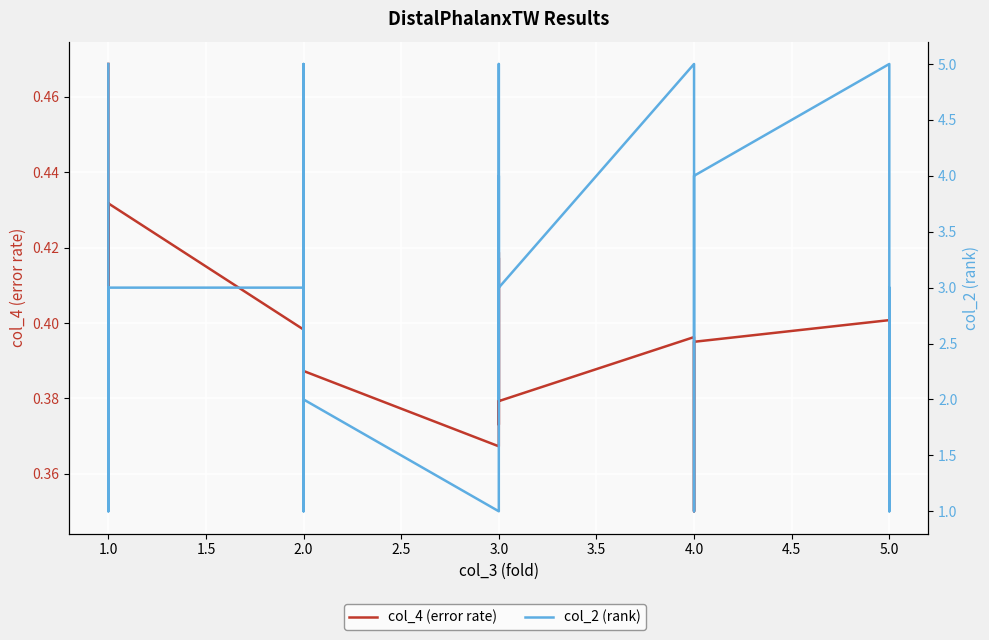

What is the label of the 19th point from the left?

4.0